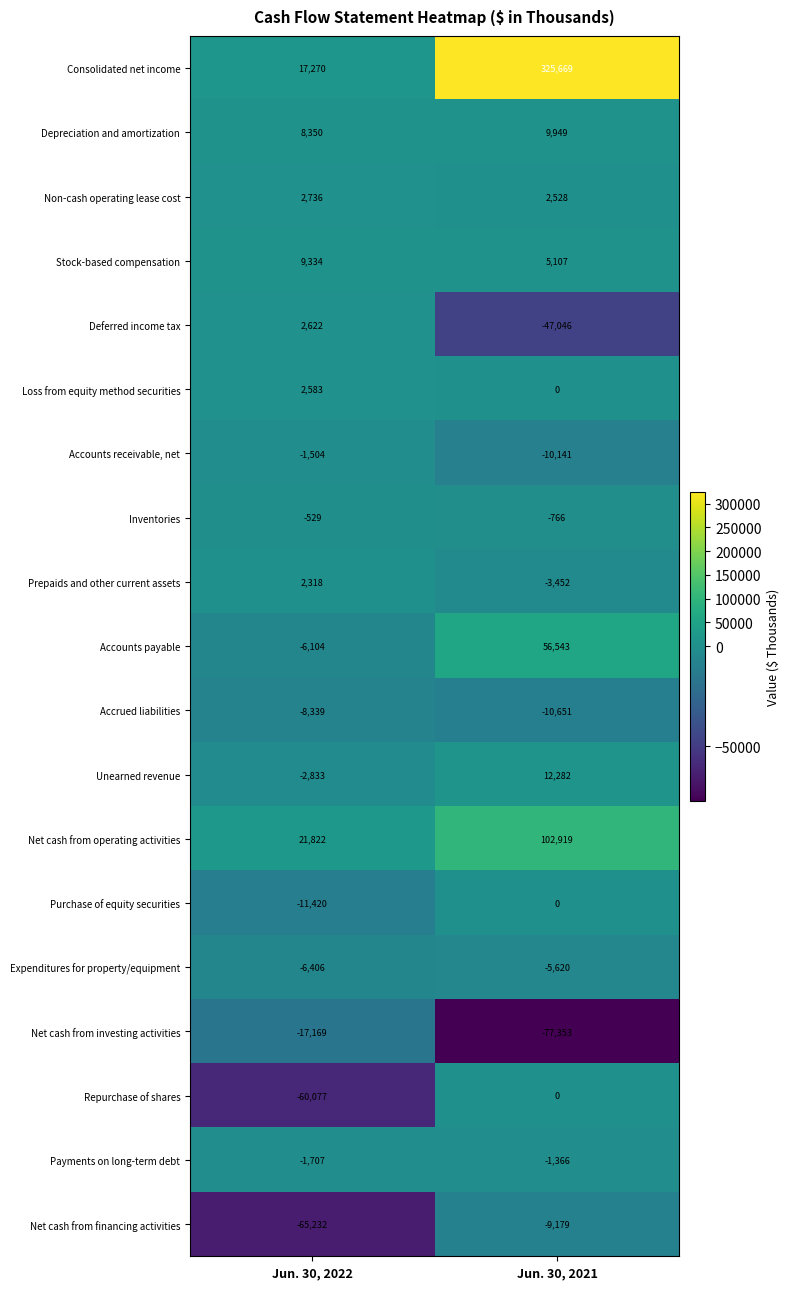

Read the Non-cash operating lease cost value at Jun. 30, 2021, to the nearest 5.

2530